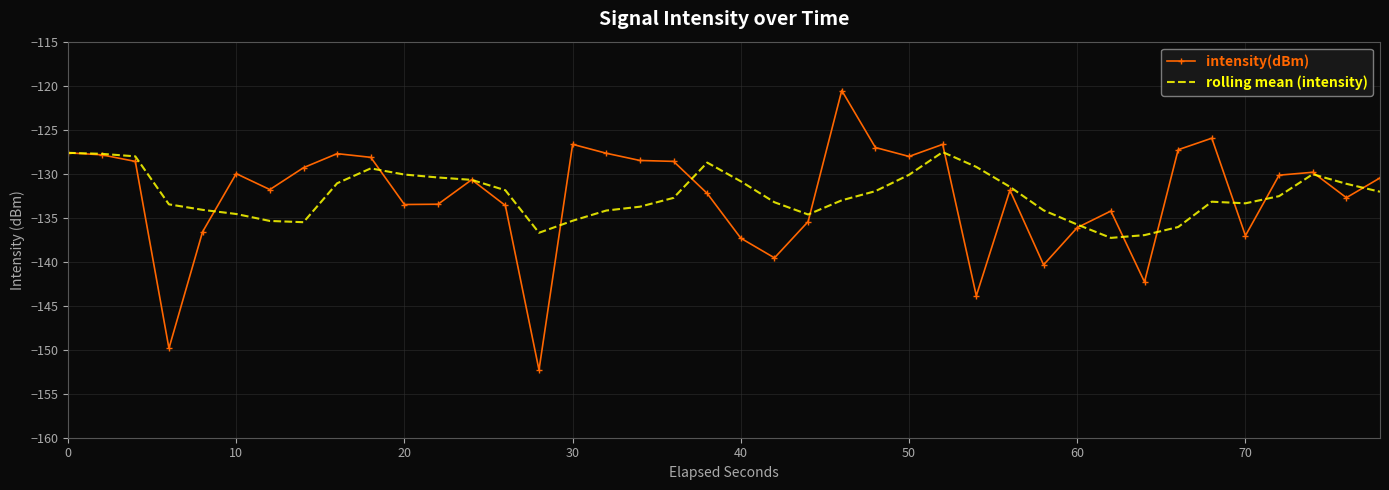

What is the minimum value for intensity(dBm)?

-152.3